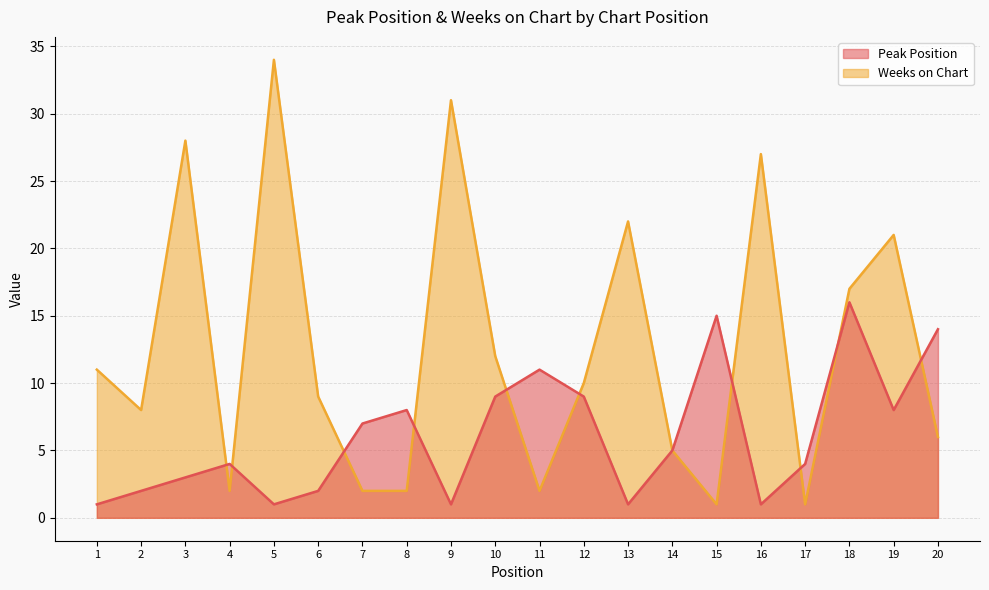

How many lines are shown in the chart?

2